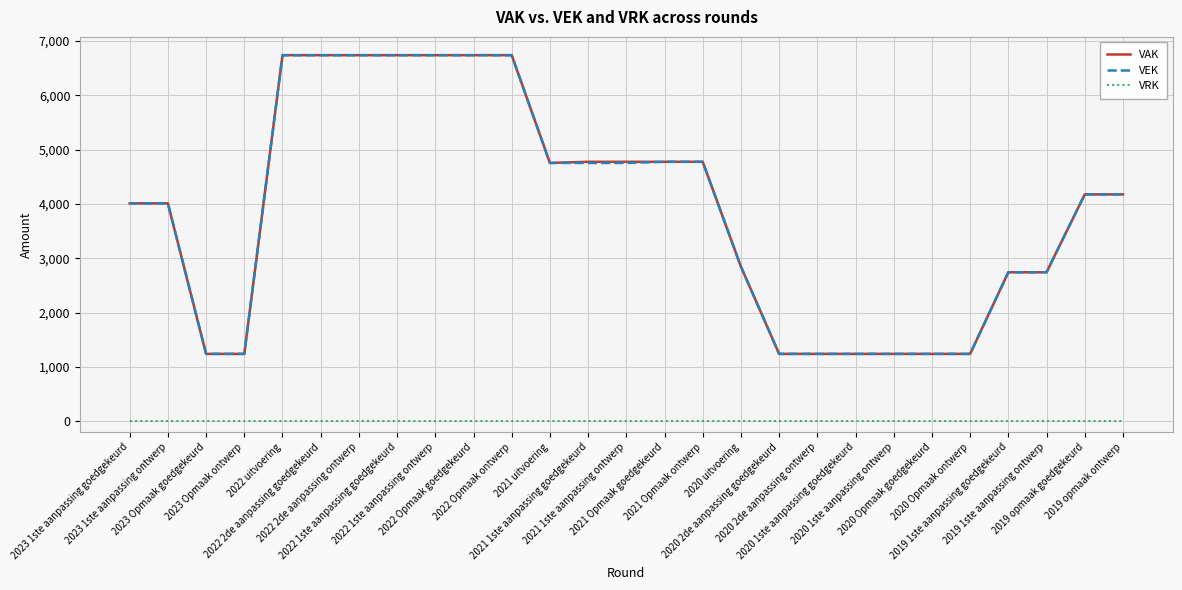

True or false: VAK and VRK intersect in this chart.

False